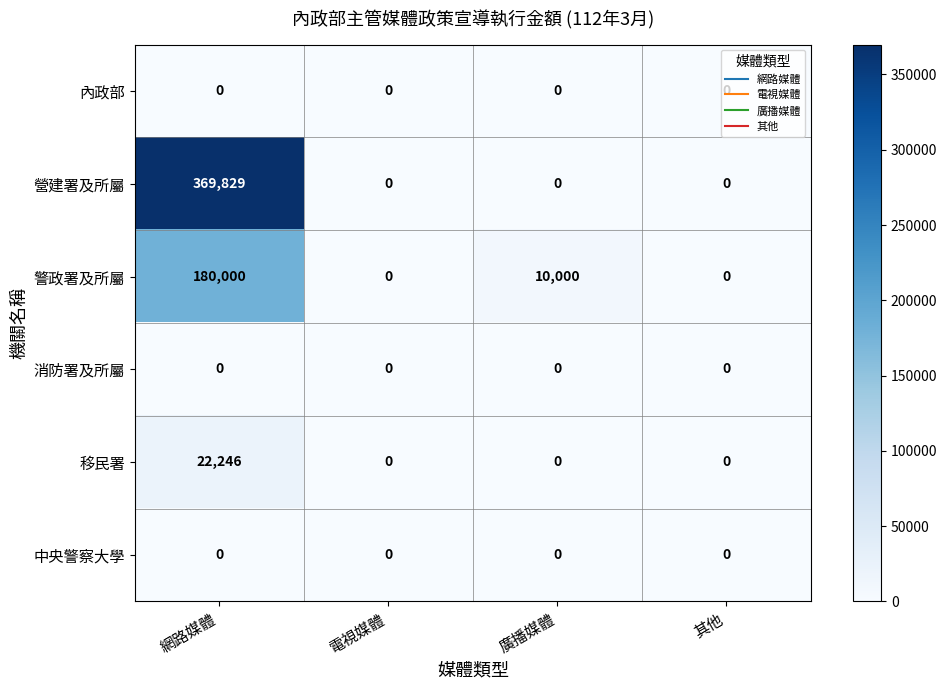

What is the spread (max minus min) of values at 網路媒體?

369829